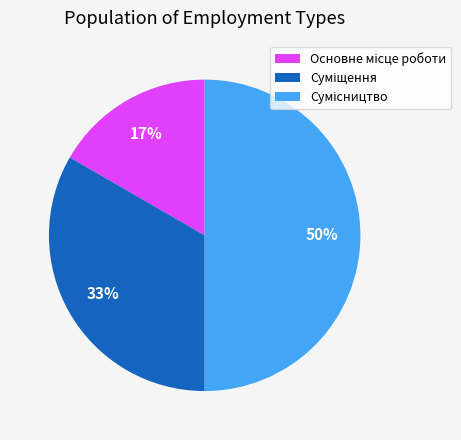

To the nearest percent, what is the difference between the largest and smallest slice percentages?

33%